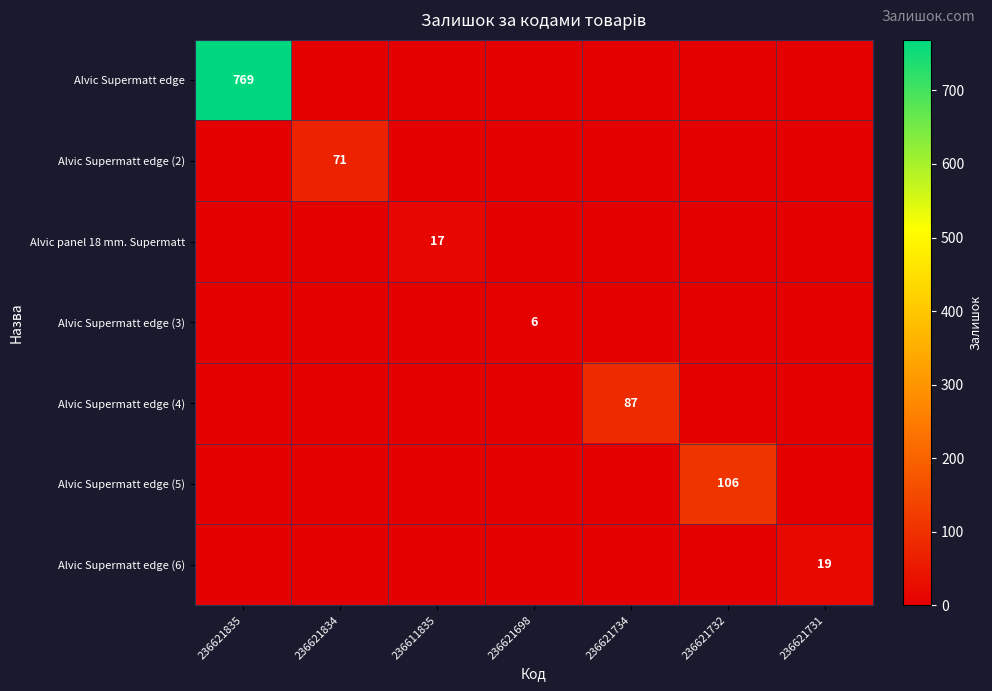

Is it true that Alvic Supermatt edge (6) equals 26 at 236621731?

False